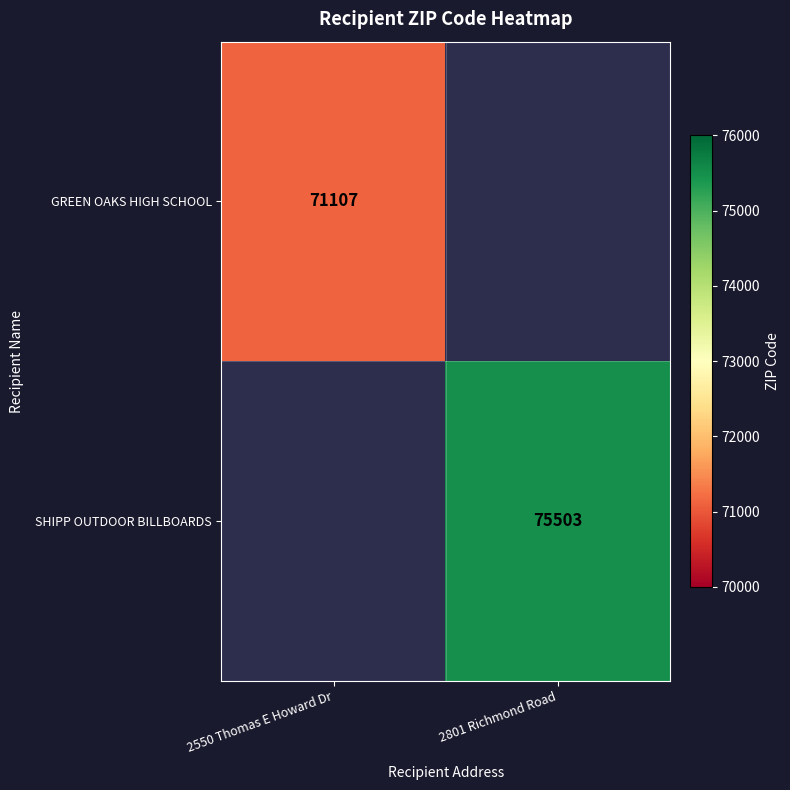

The value of SHIPP OUTDOOR BILLBOARDS at 2801 Richmond Road is 36648. True or false?

False